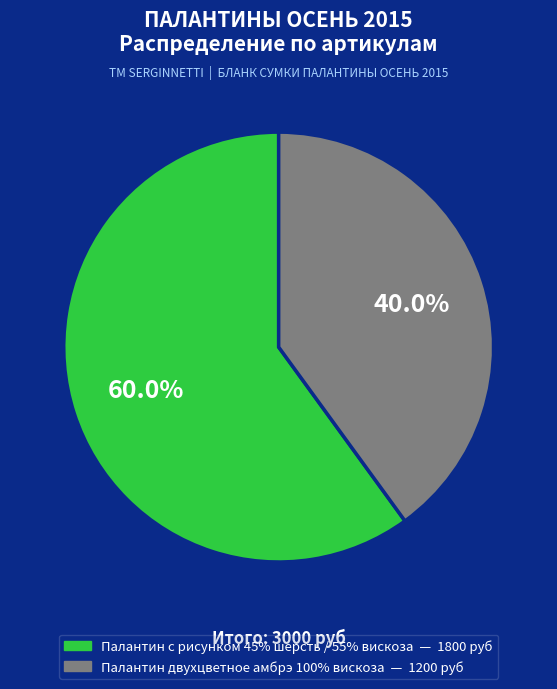

Is there a majority slice in this chart?

Yes